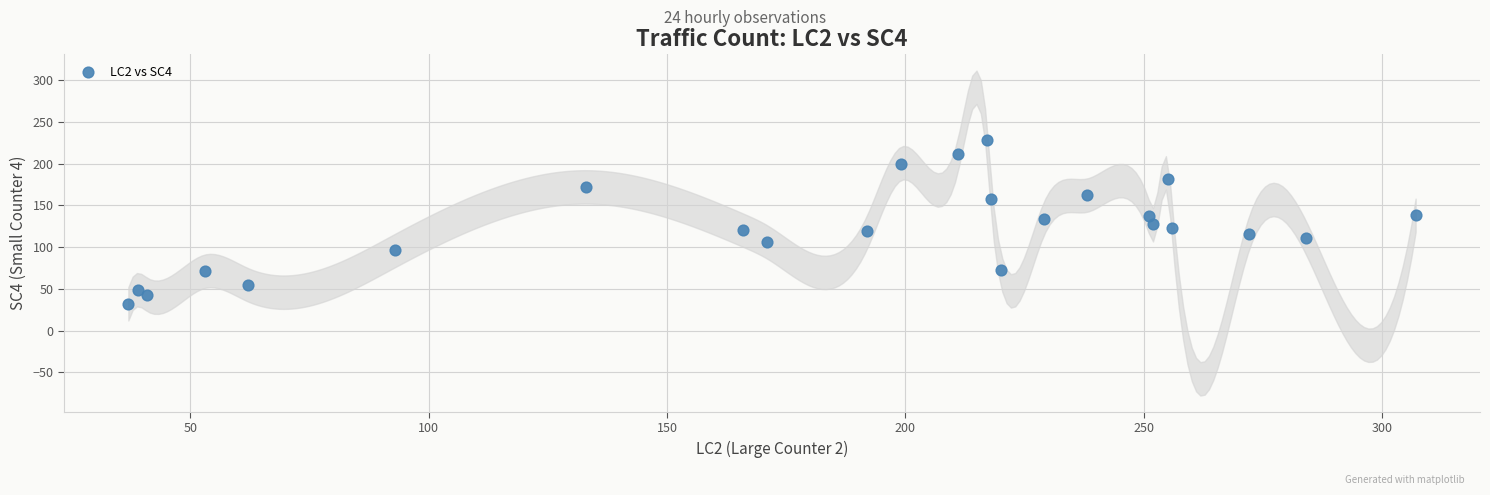

What is the range of X values (max minus min)?

270